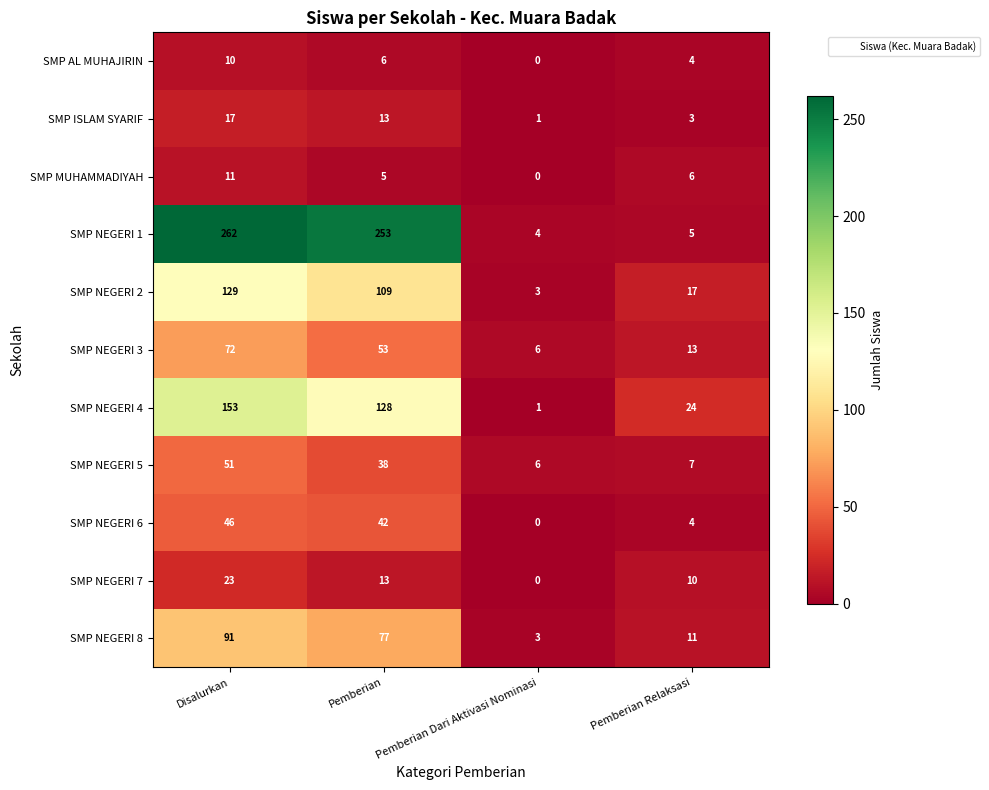

What is the sum of all SMP NEGERI 6 values?

92